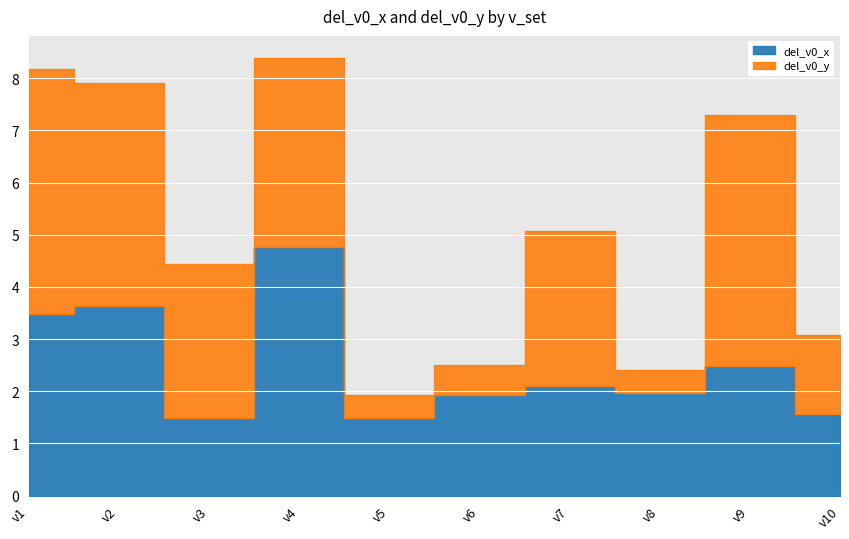

The value of del_v0_x at v10 is 2.1. True or false?

False